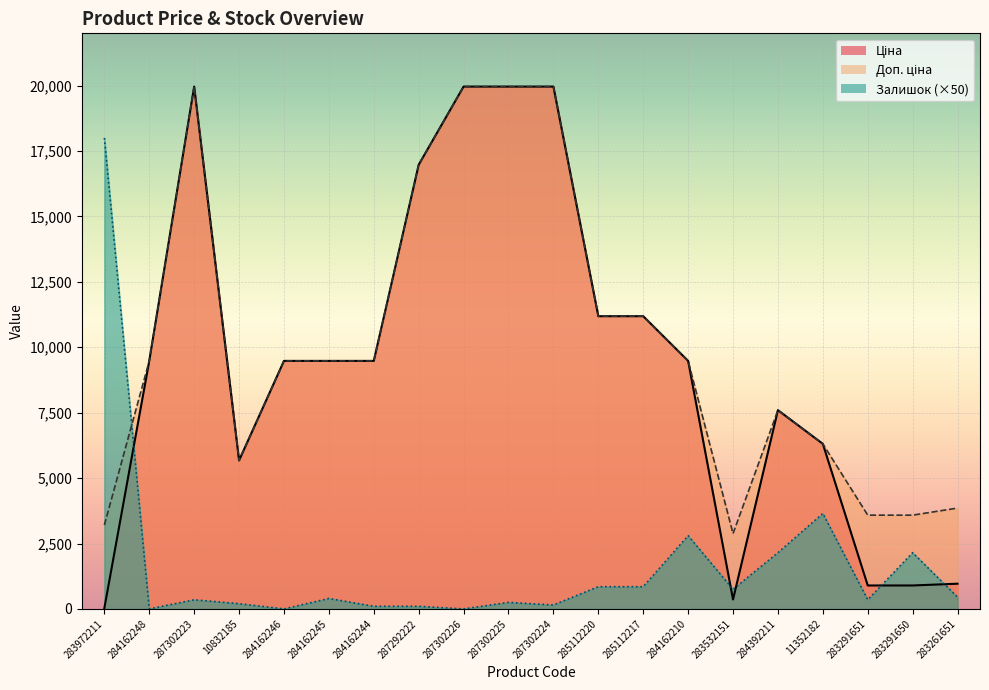

What is the difference between the Залишок values at 287292222 and 11352182?

3550.0